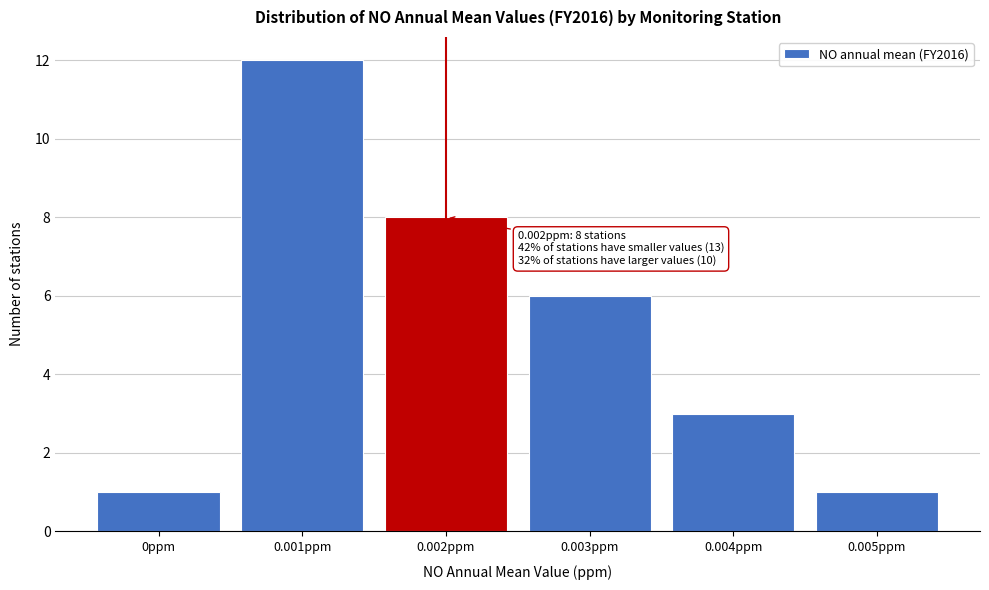

Reading left to right, transcribe all the data shown in this chart.

0ppm=1	0.001ppm=12	0.002ppm=8	0.003ppm=6	0.004ppm=3	0.005ppm=1